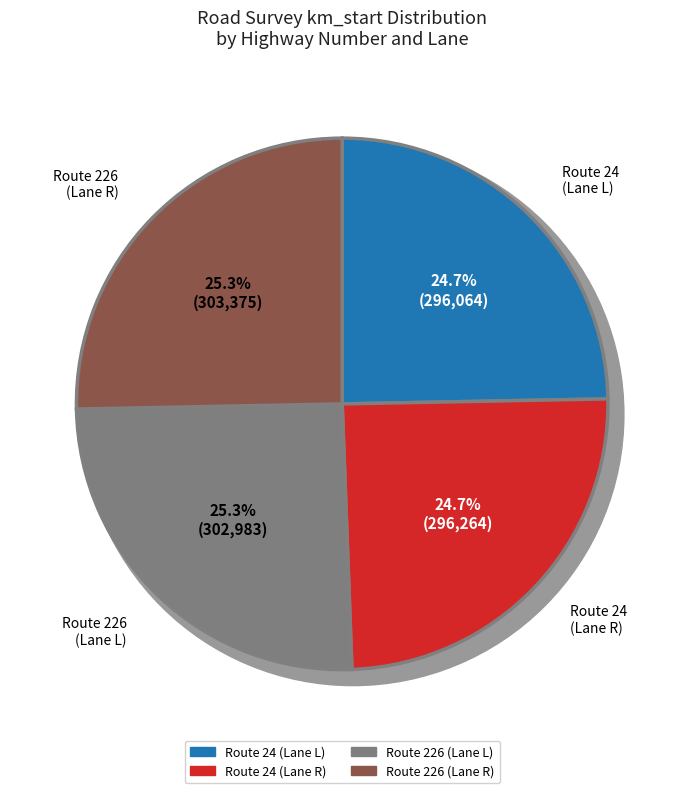

Rank the categories by value from lowest to highest.

24 (L) km 296064, 24 (R) km 296264, 226 (L) km 302983, 226 (R) km 303375